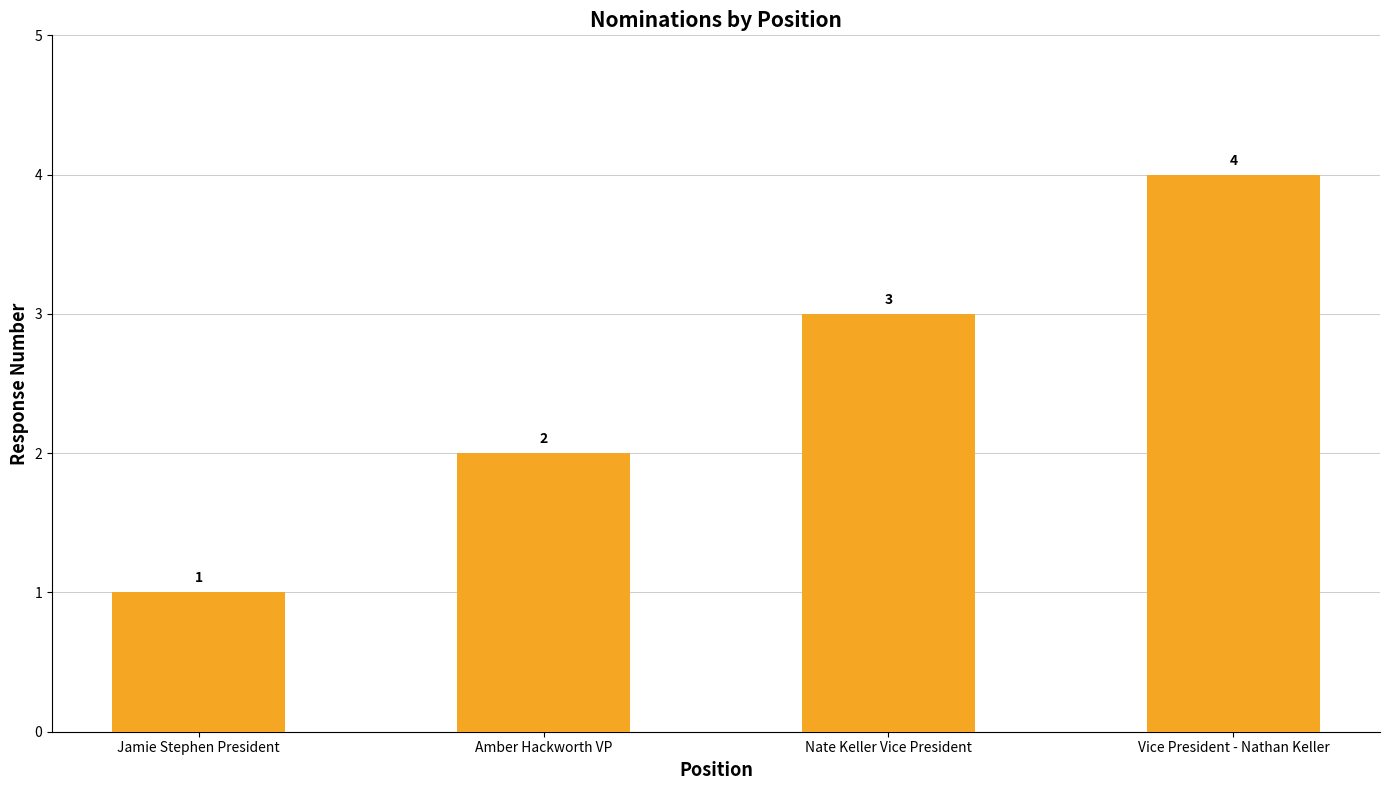

What is the maximum value shown in the chart?

4